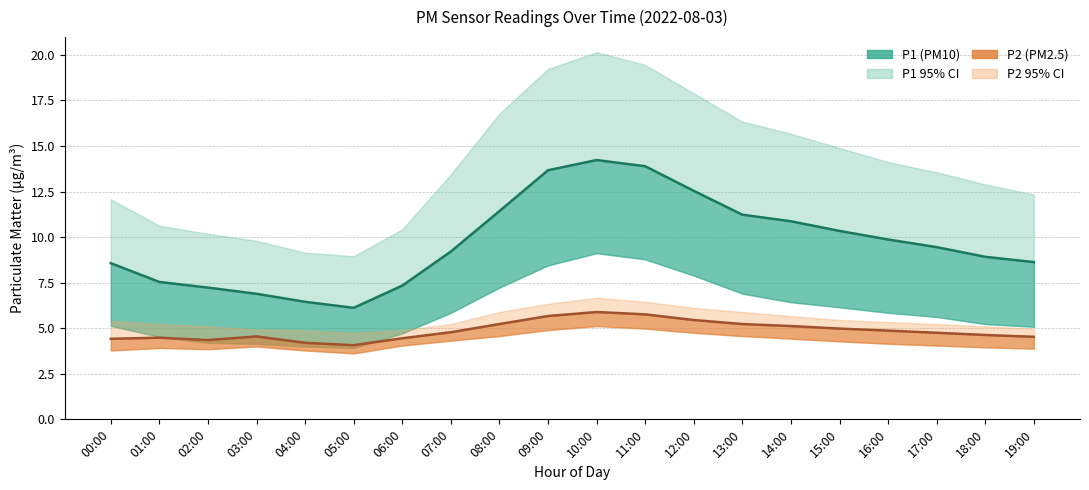

Read the P1 (PM10) value at 03:00.

6.9